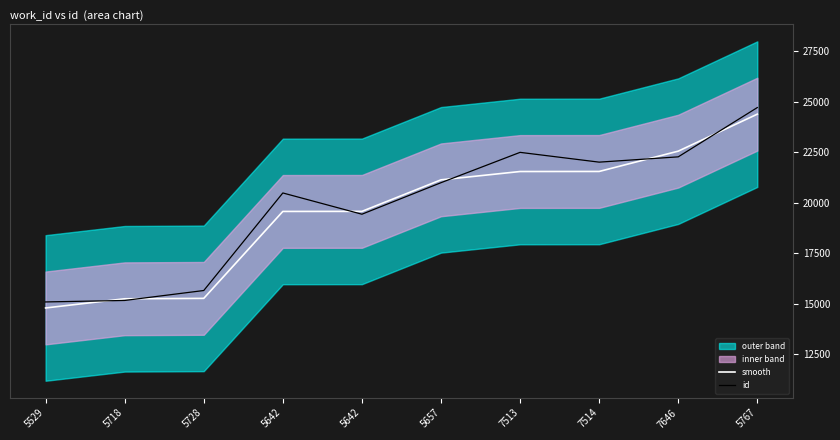

What is the difference between the maximum and minimum values in the smooth series?

9584.0